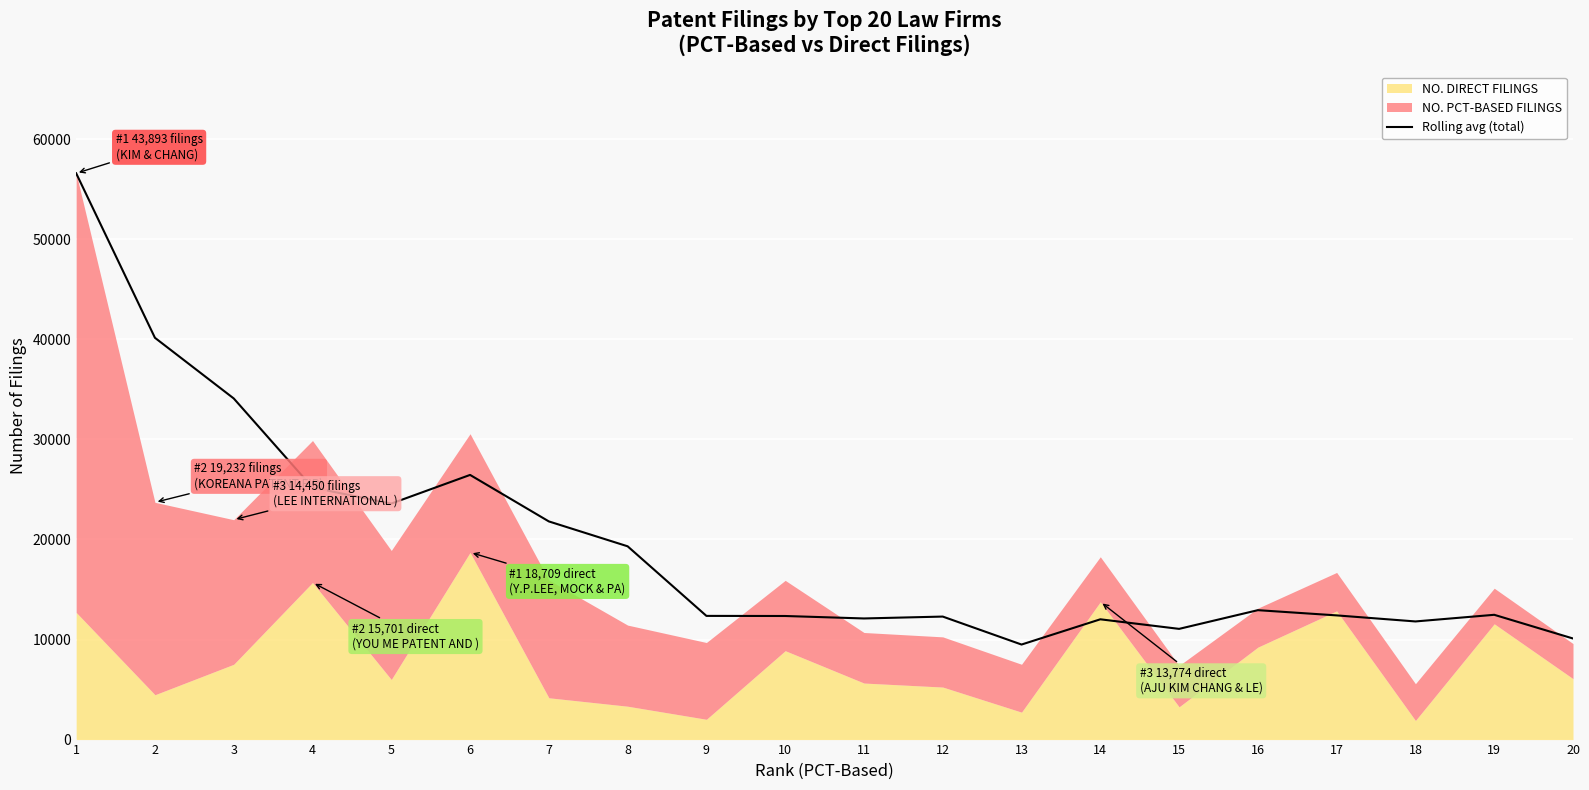

What is the value of the 17th point from the left?

12413.7